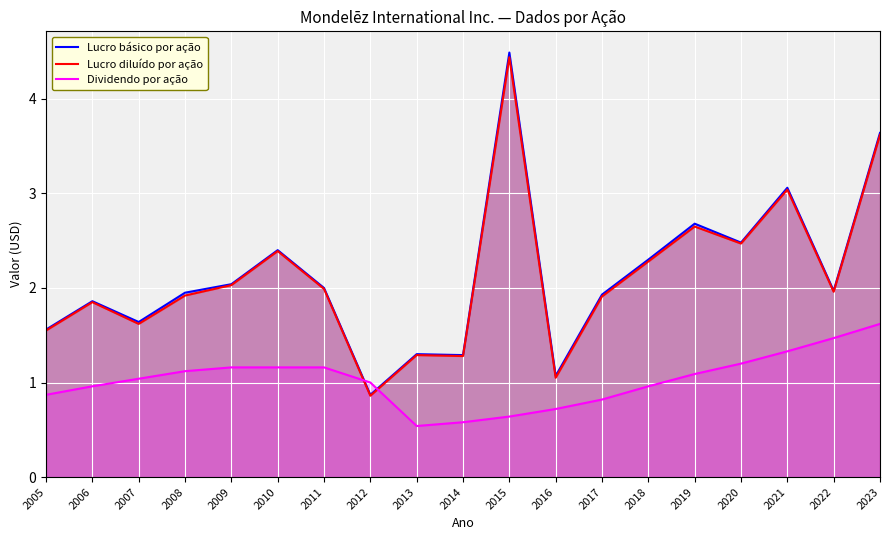

The Lucro diluído por ação series shows 1.3 at 2014. True or false?

True